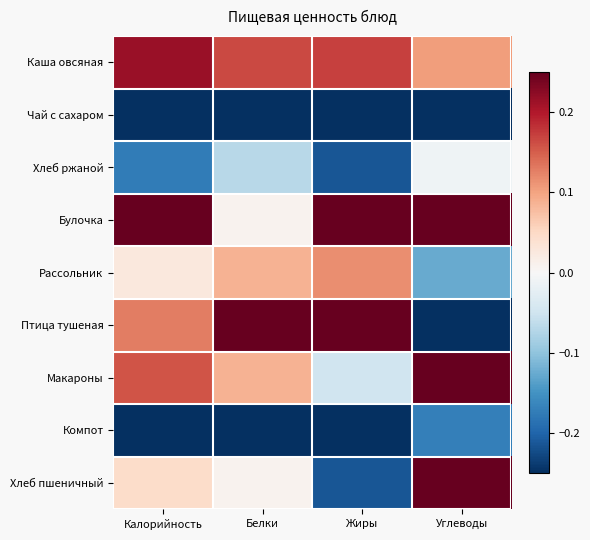

Which series has the widest spread of values?

Птица тушеная